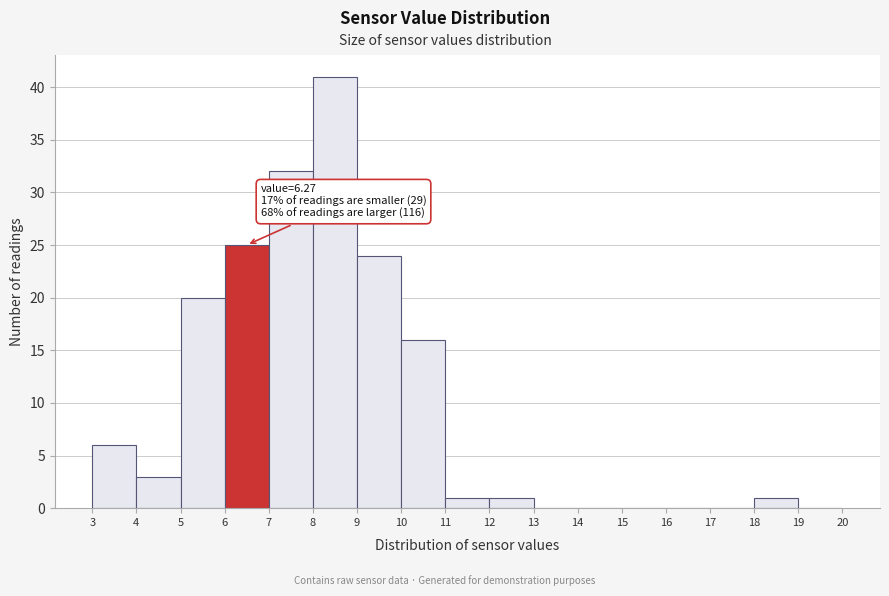

Which range on the x-axis has the tallest bar?

8 to 9